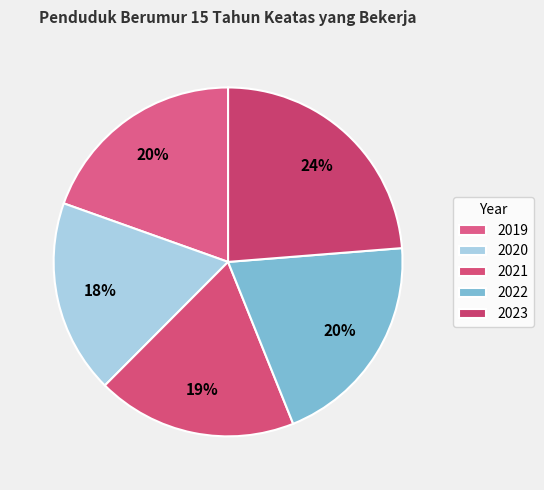

To the nearest percent, what percentage of the pie is 2022?

20%